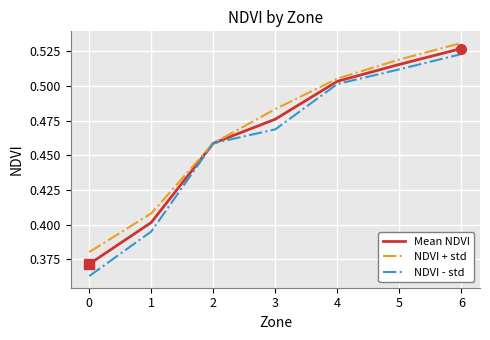

Which series has the largest total across all categories?

NDVI + std